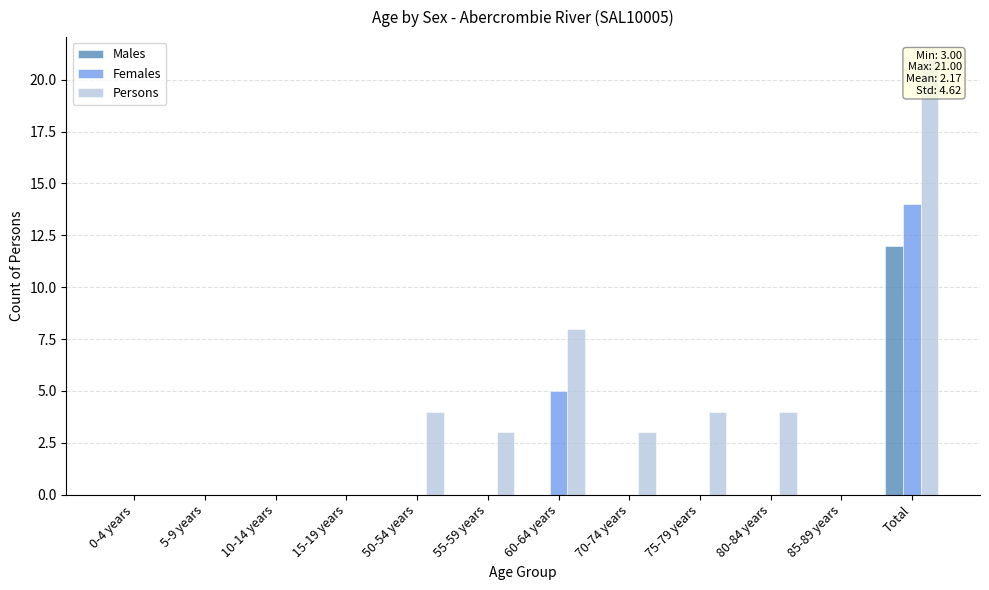

Are the bars horizontal?

No